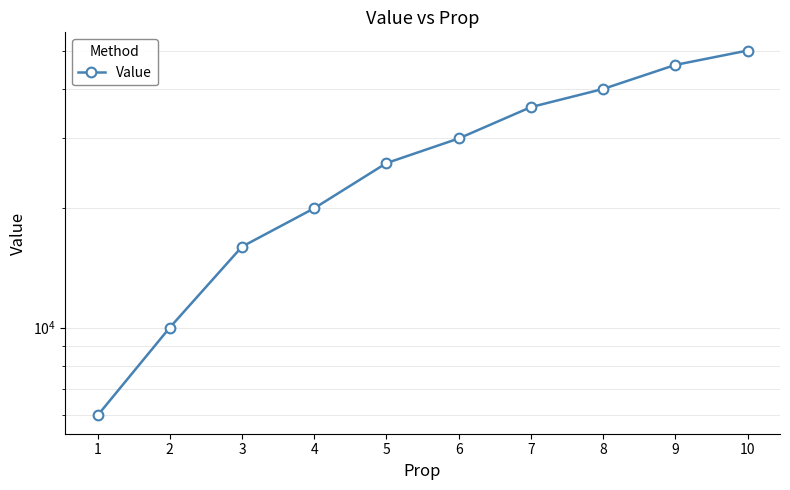

Which label corresponds to the largest value in the chart?

10